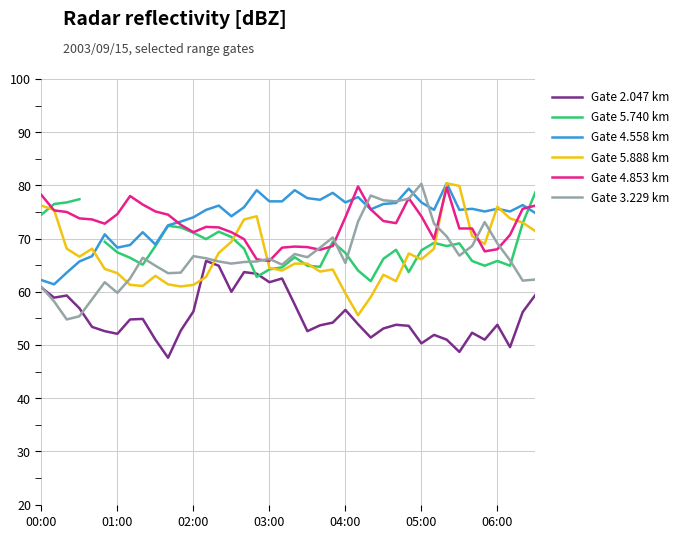

What is the smallest value displayed?

47.6